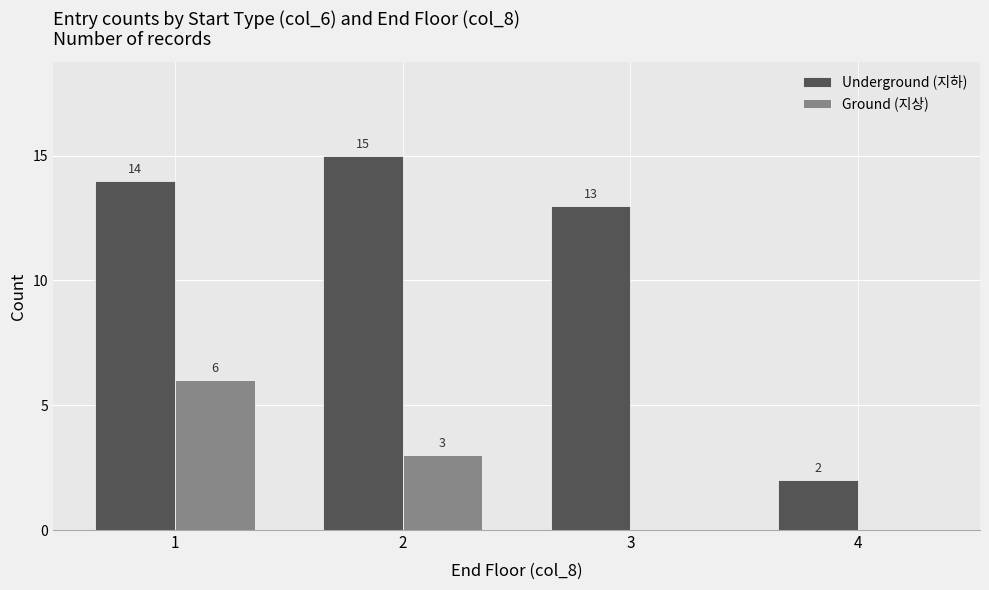

Reading left to right, extract all data points from this chart.

Underground (지하): 1=14	2=15	3=13	4=2
Ground (지상): 1=6	2=3	3=0	4=0